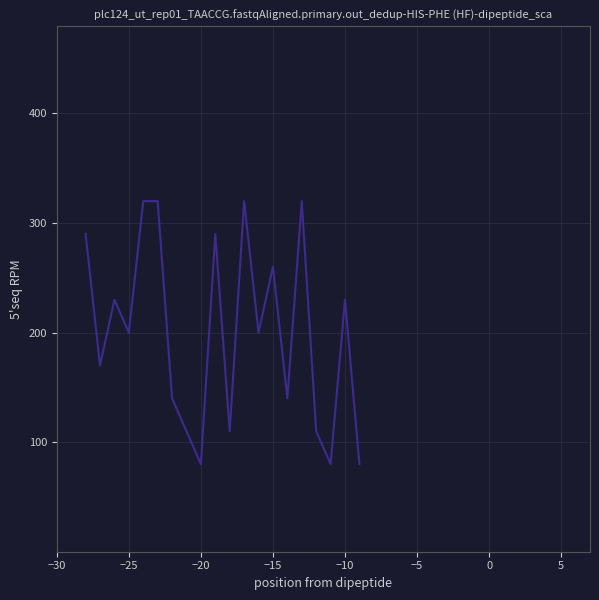

What is the difference between the maximum and minimum values?

240